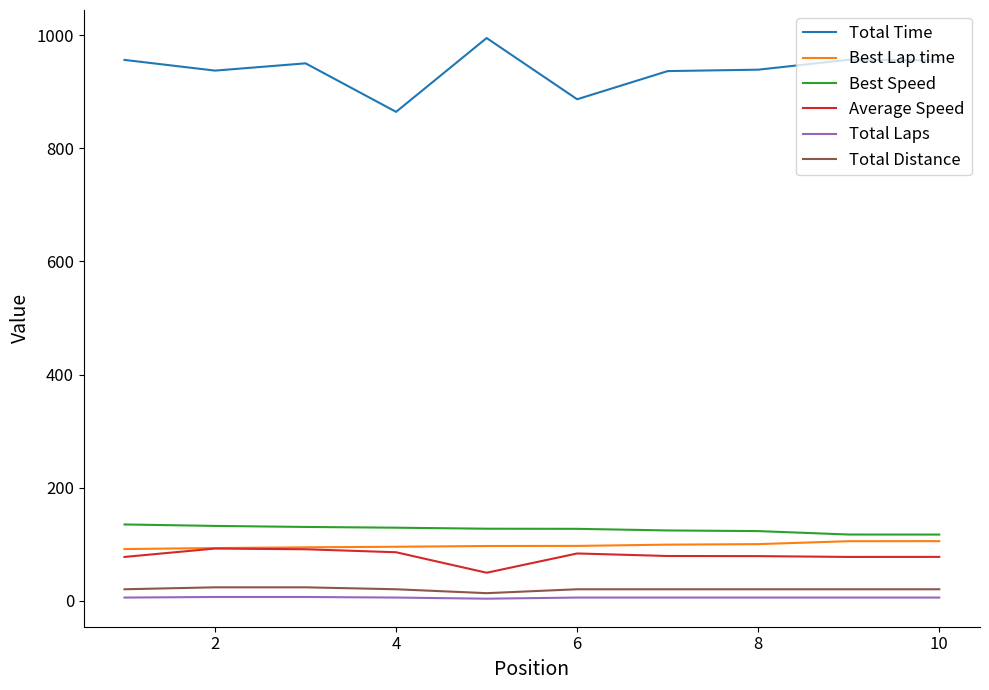

Which series has the largest total across all categories?

Total Time